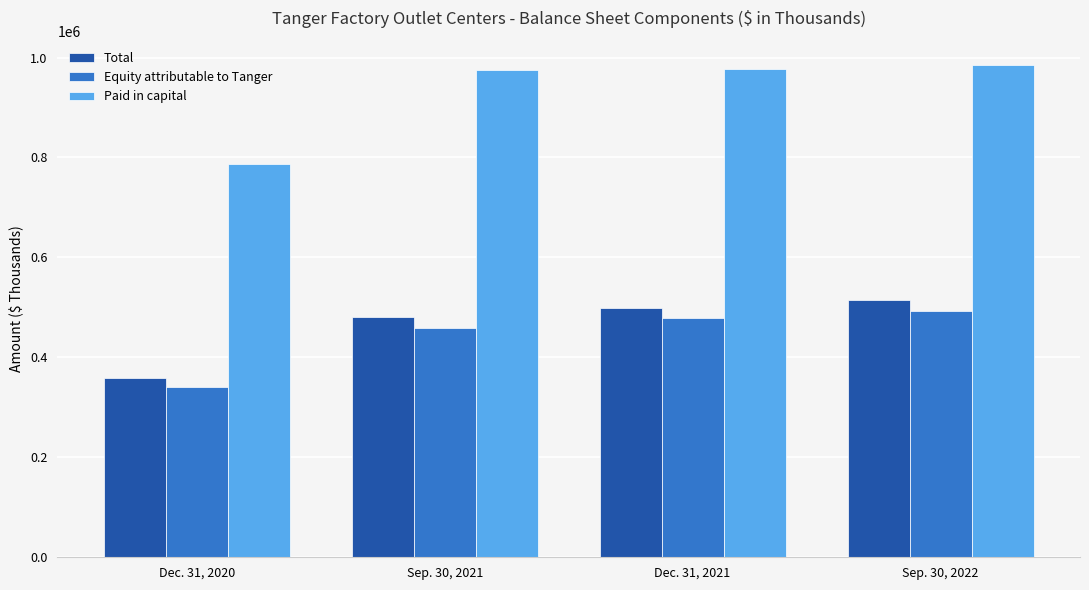

The value of Equity attributable to Tanger at Sep. 30, 2021 is 458996. True or false?

True